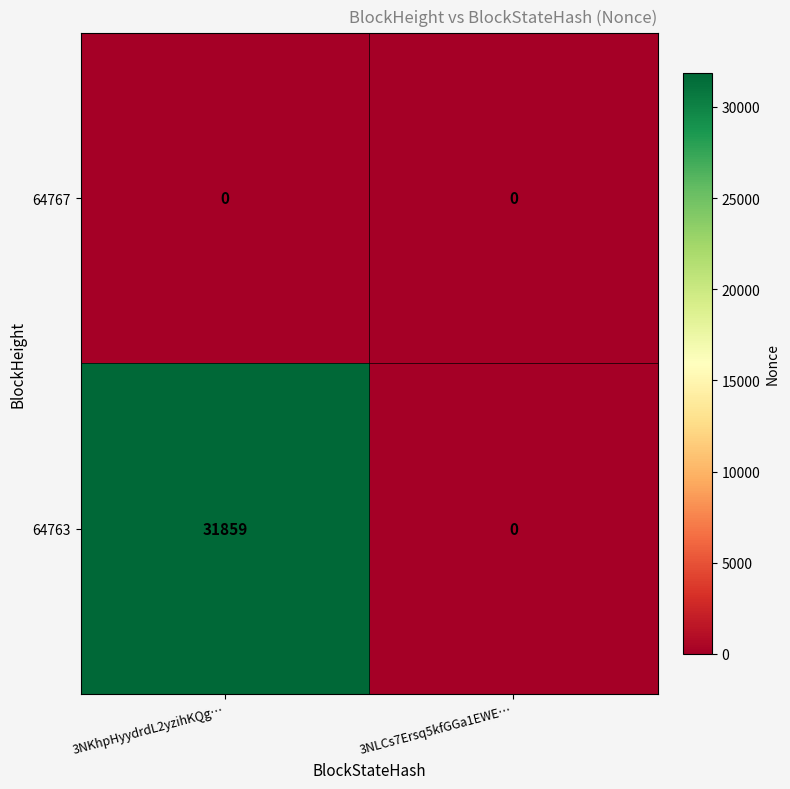

What is the spread (max minus min) of values at 3NKhpHyydrdL2yzihKQg…?

31859